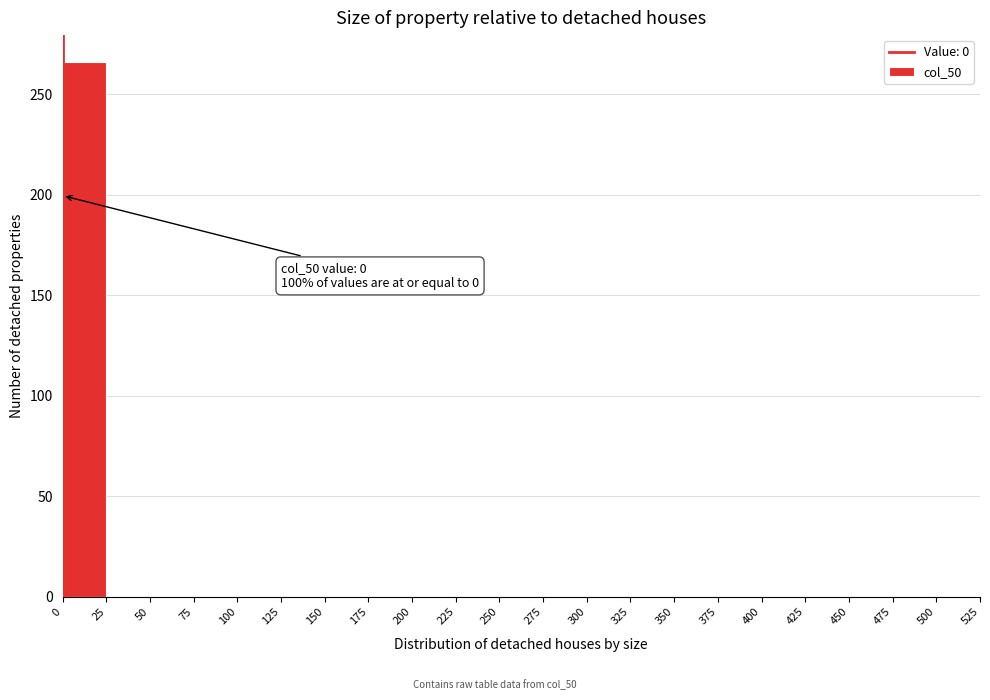

Over which range of the x-axis is the bar tallest?

0 to 25